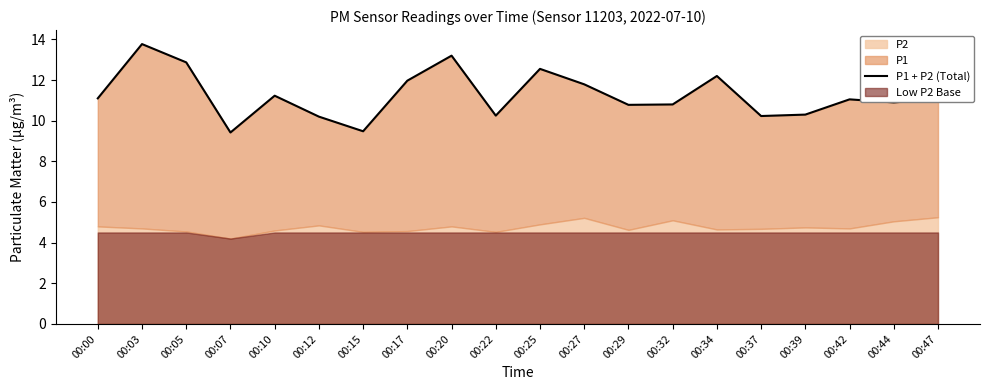

Rank the categories by value from lowest to highest.

00:07, 00:15, 00:12, 00:37, 00:22, 00:39, 00:29, 00:32, 00:44, 00:42, 00:47, 00:00, 00:10, 00:27, 00:17, 00:34, 00:25, 00:05, 00:20, 00:03